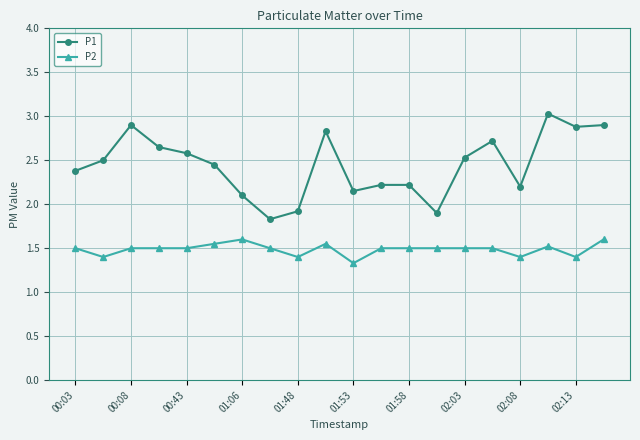

Which series has the largest range (max minus min)?

P1